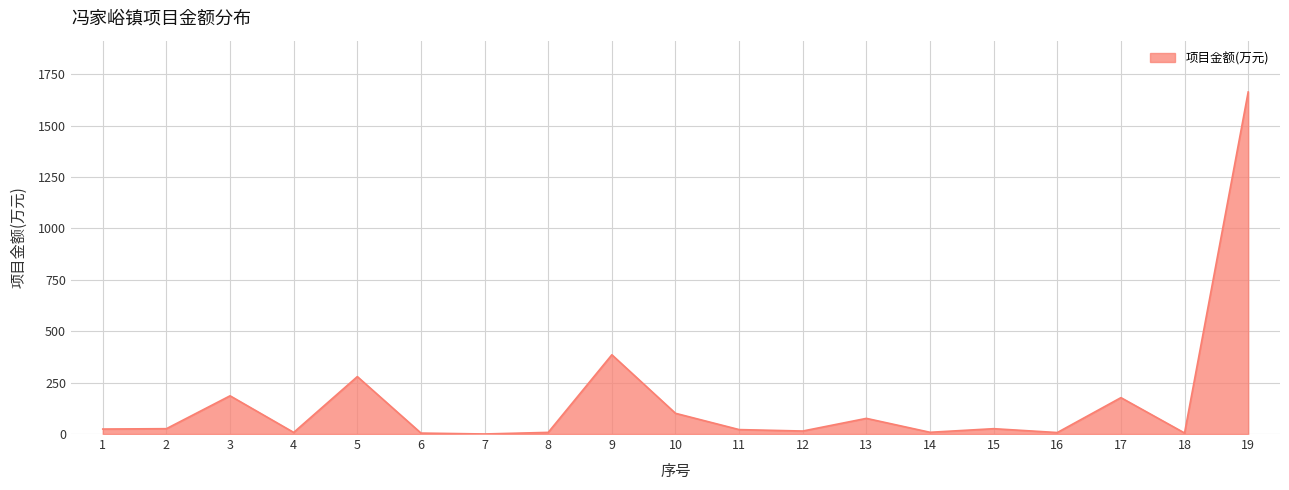

What is the ratio of the value at 9 to the value at 3?

2.1